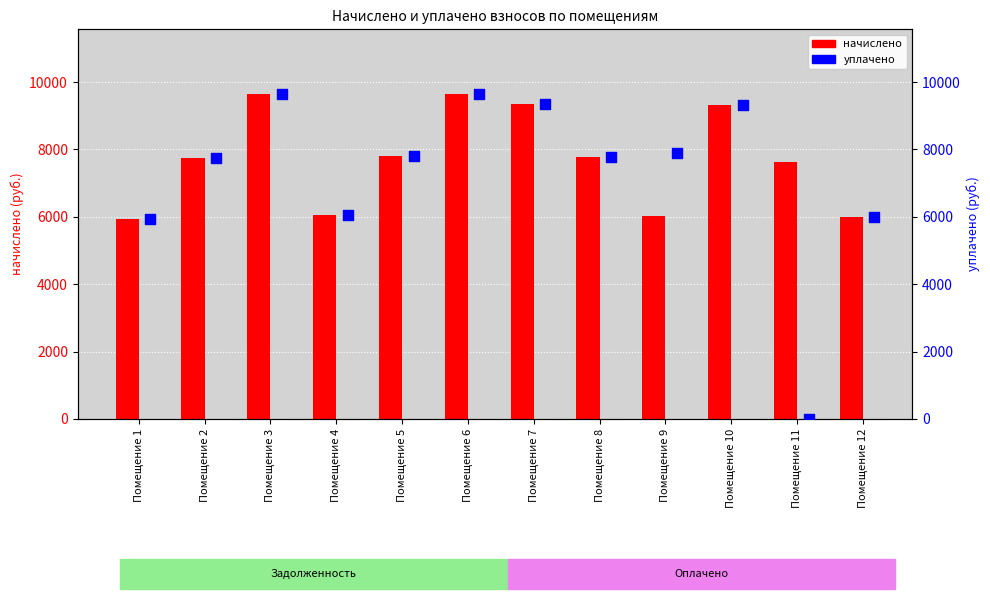

At which category is the sum across all series the highest?

Помещение 3